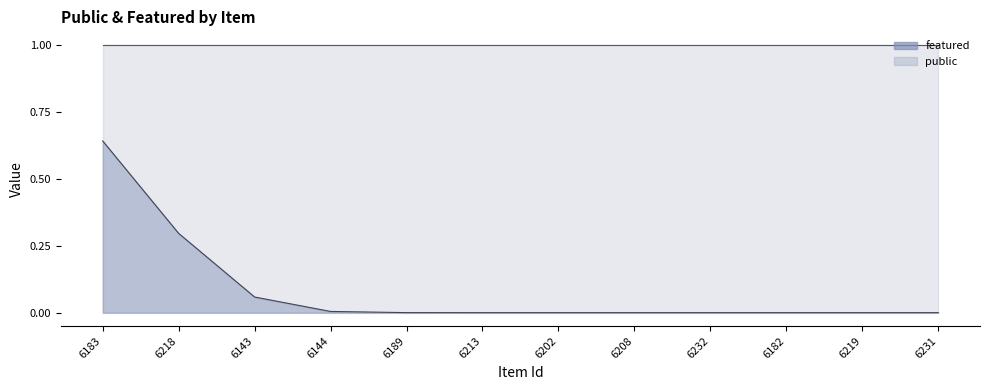

What is the greatest value displayed?

1